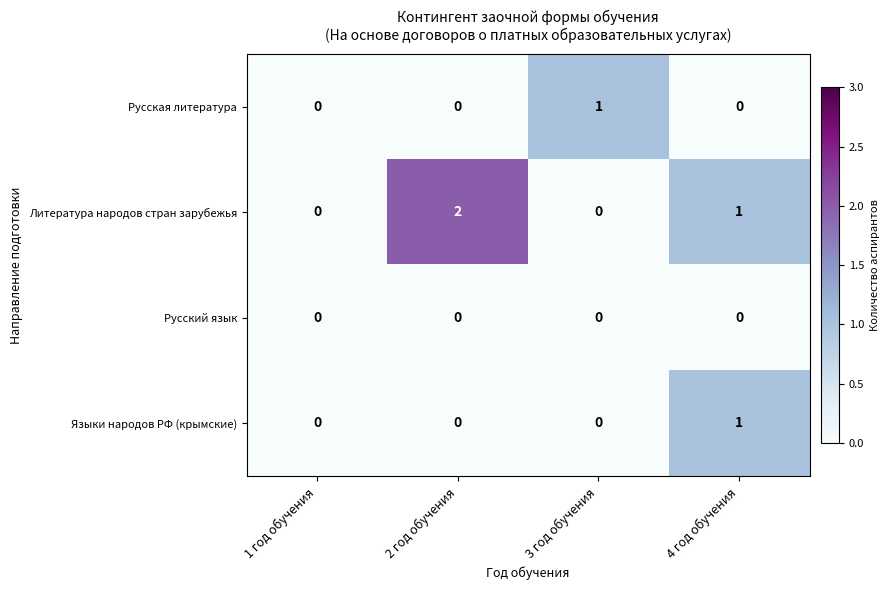

Which category has the highest value across all series?

2 год обучения